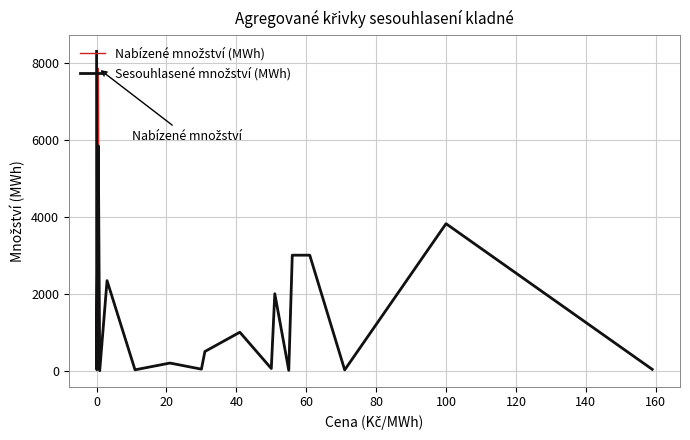

What is the greatest value displayed?

8290.3